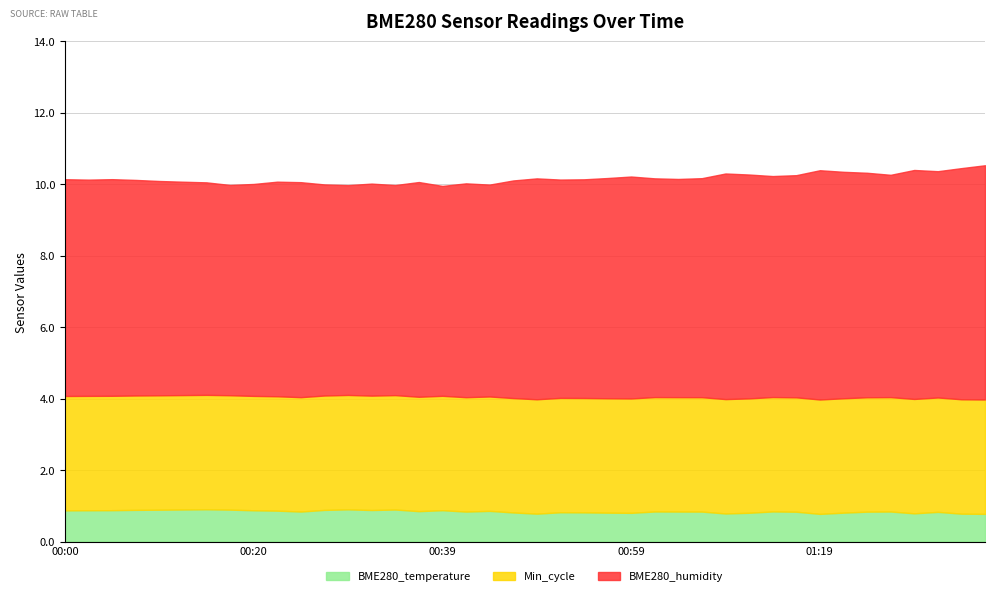

Between 00:49 and 01:19, which series saw the biggest shift?

BME280_humidity